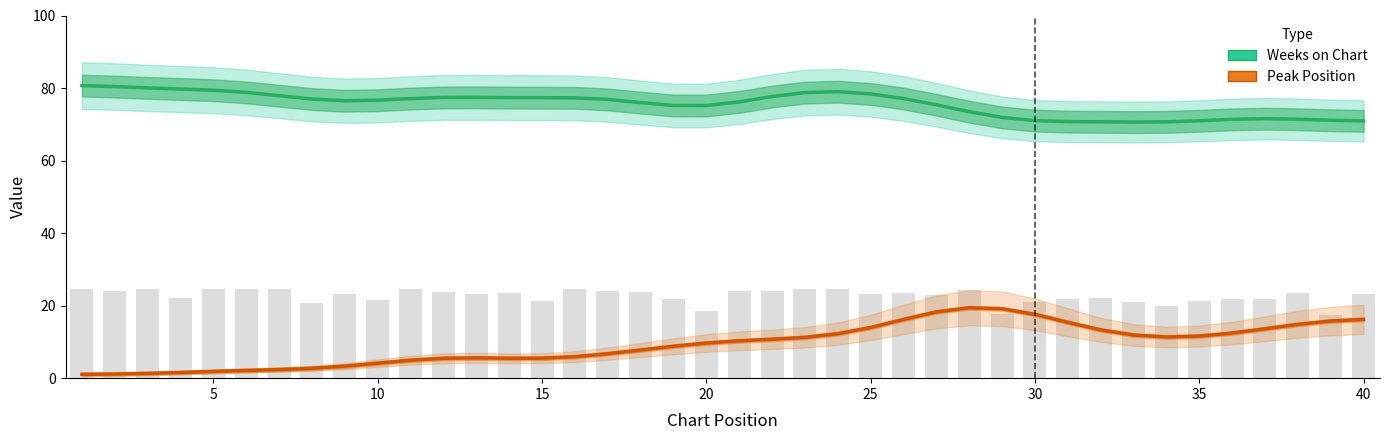

What is the difference between the Peak Position values at 38 and 18?

7.0